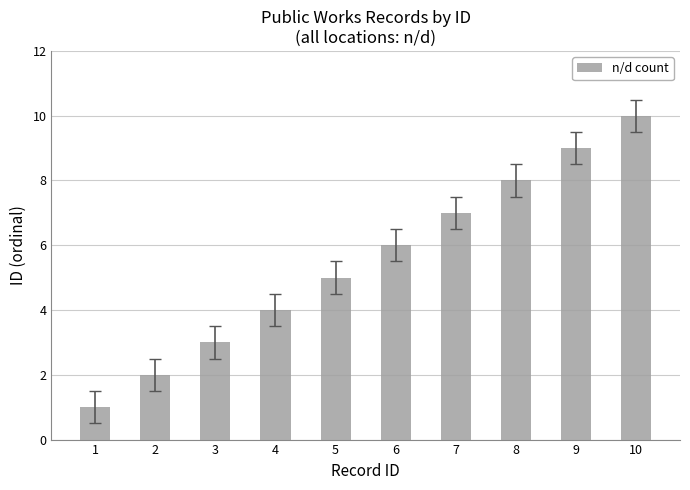

Reading right to left, transcribe all the data shown in this chart.

10	9	8	7	6	5	4	3	2	1